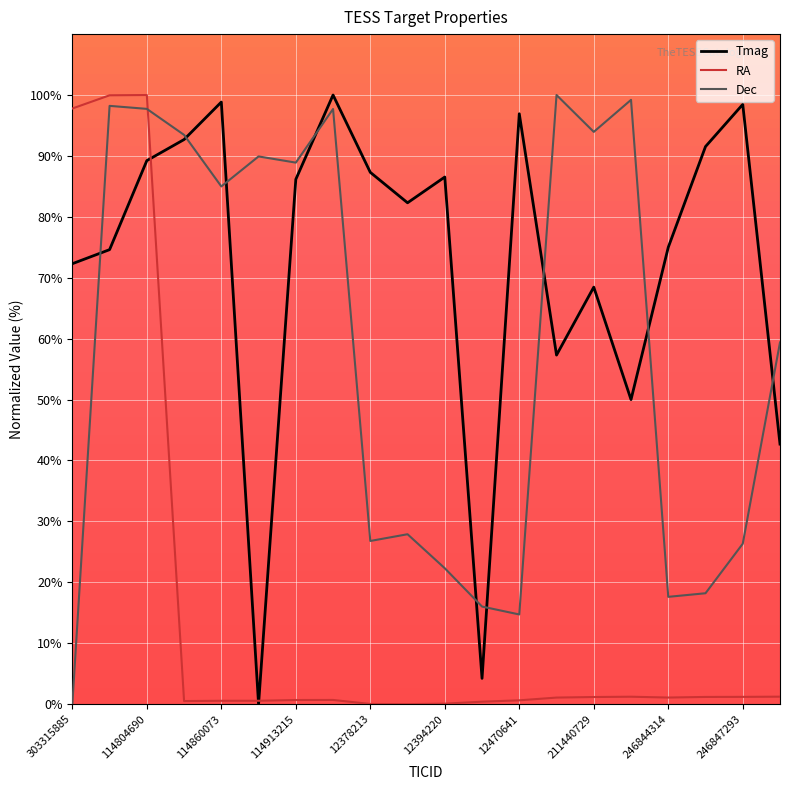

What is the maximum value for RA?

100.0